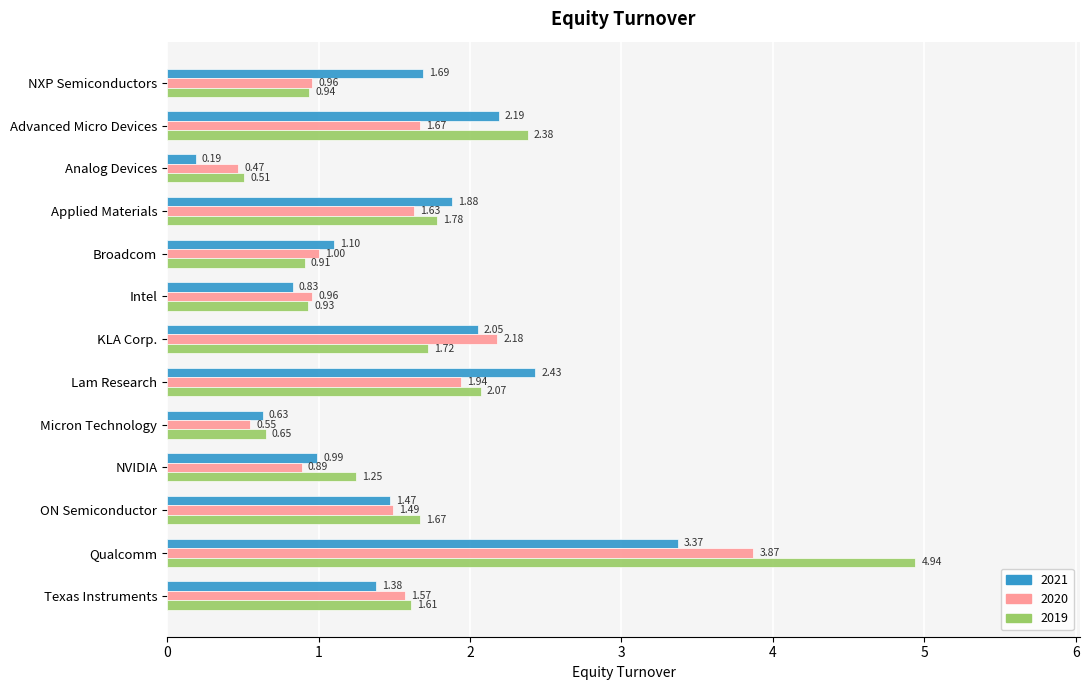

The 2021 series shows 0.6 at Applied Materials. True or false?

False